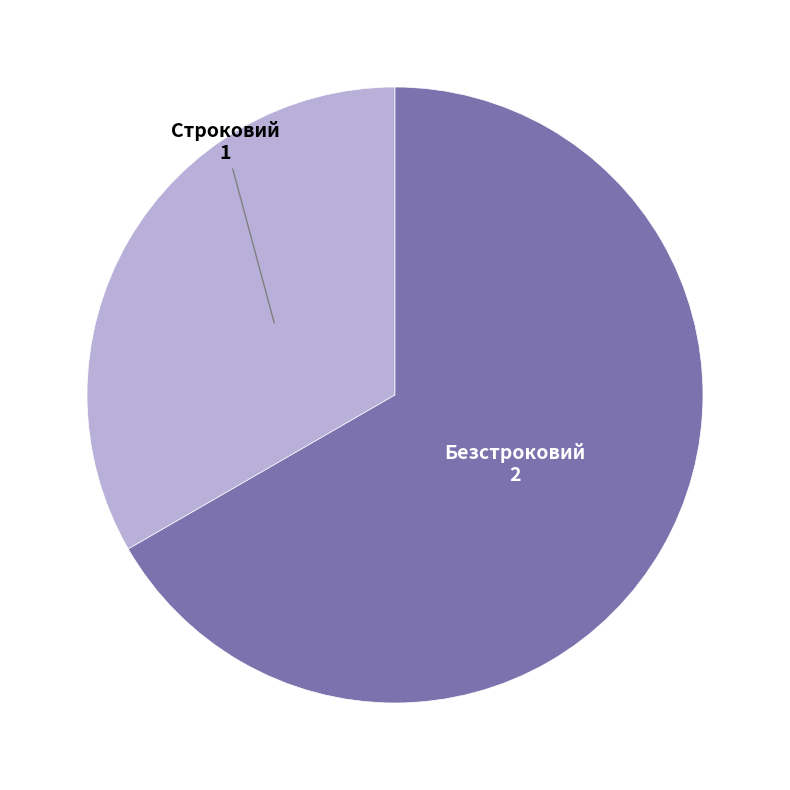

Between Безстроковий and Строковий, which is larger?

Безстроковий